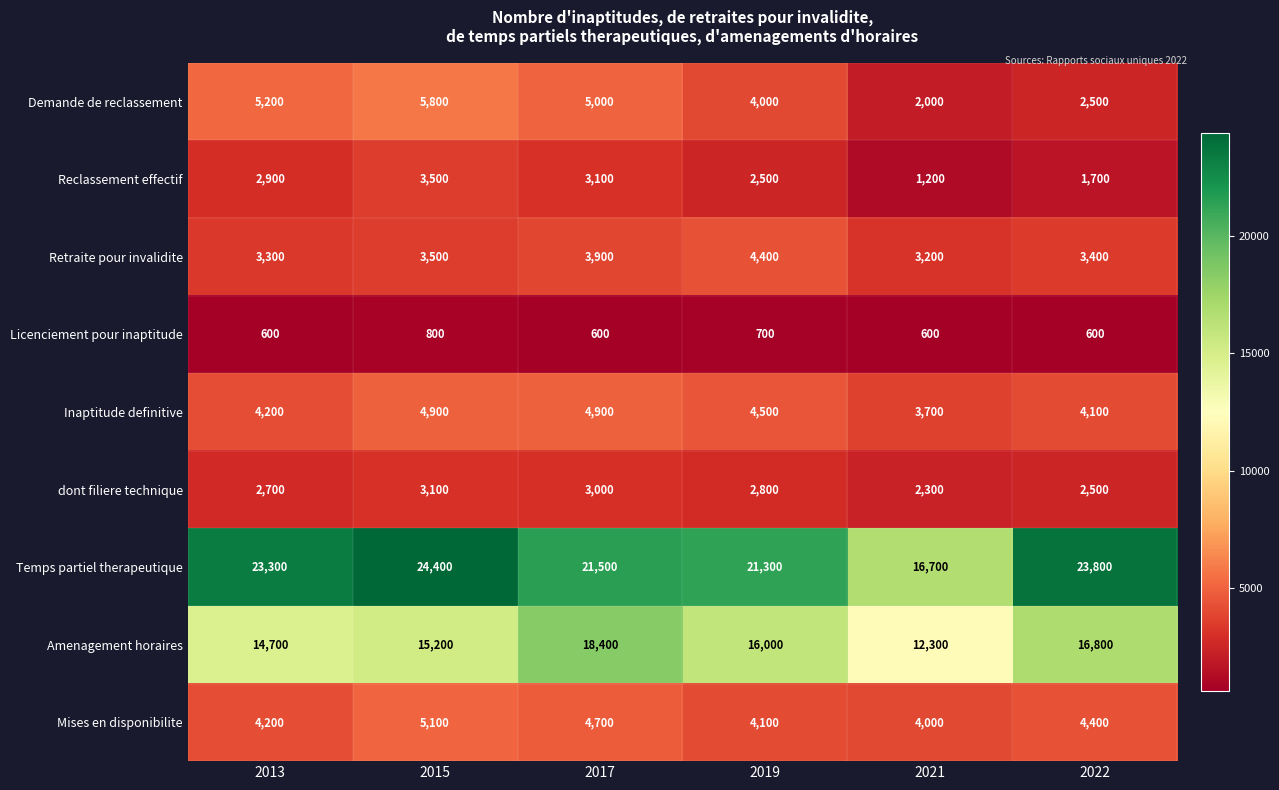

The Licenciement pour inaptitude series shows 600 at 2022. True or false?

True